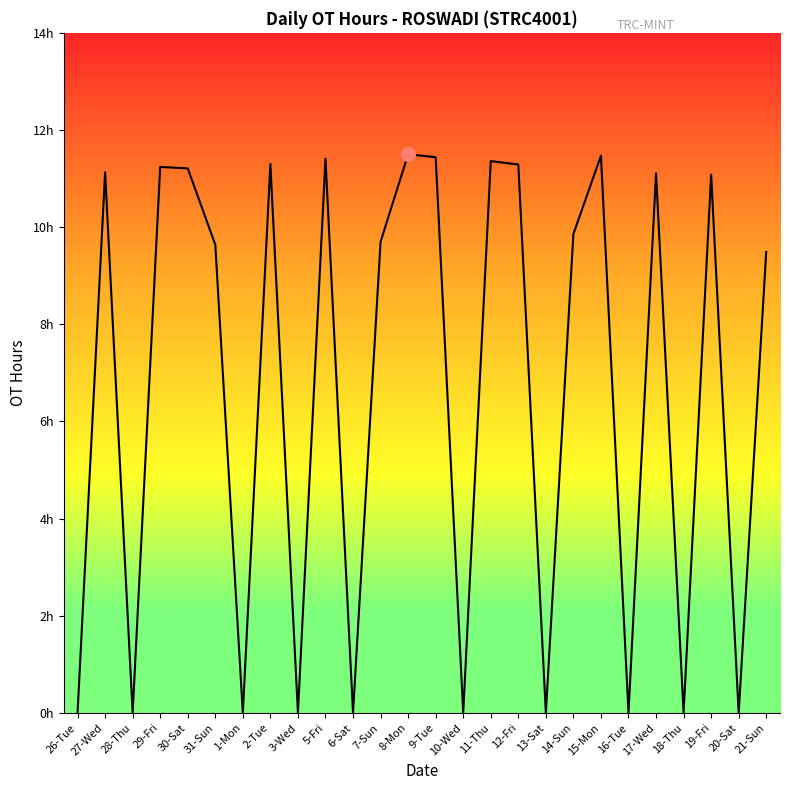

Which label corresponds to the smallest value in the chart?

26-Tue